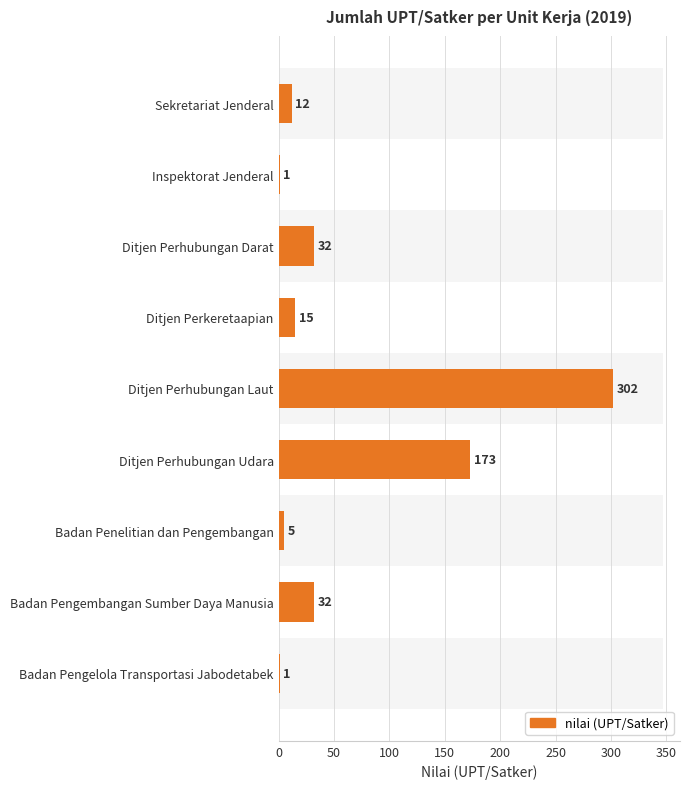

What is the smallest value displayed?

1